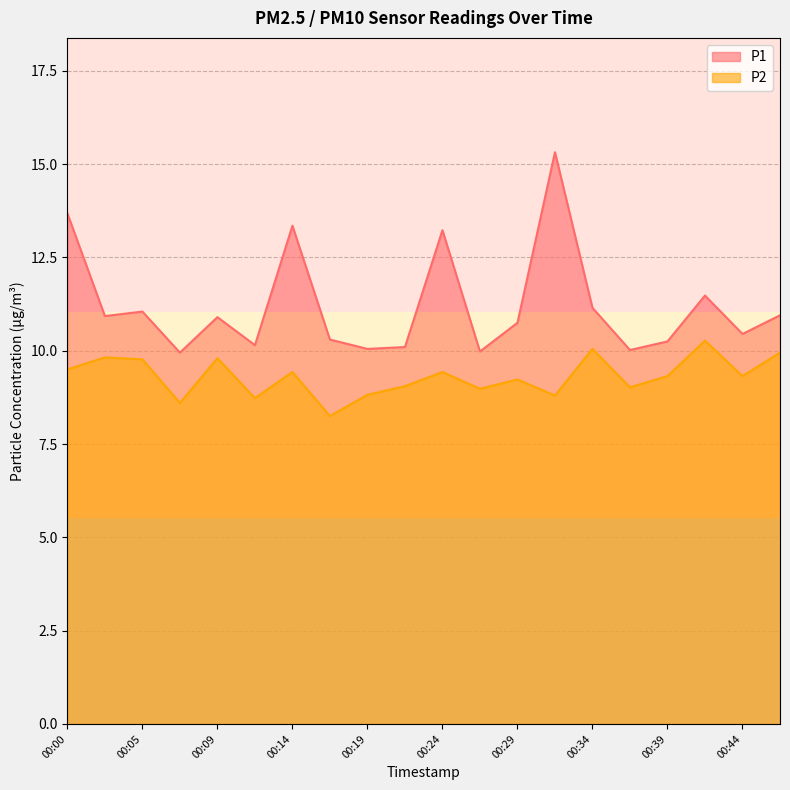

Rank the categories by P2 value from highest to lowest.

00:41, 00:34, 00:46, 00:02, 00:09, 00:05, 00:00, 00:14, 00:24, 00:39, 00:44, 00:29, 00:22, 00:36, 00:27, 00:19, 00:31, 00:12, 00:07, 00:17